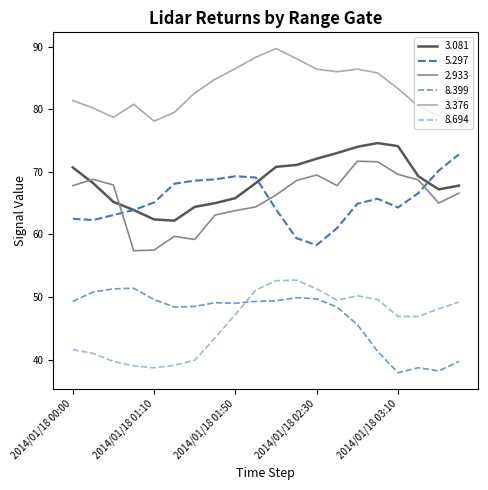

What are all the series names shown in the legend?

3.081, 5.297, 2.933, 8.399, 3.376, 8.694